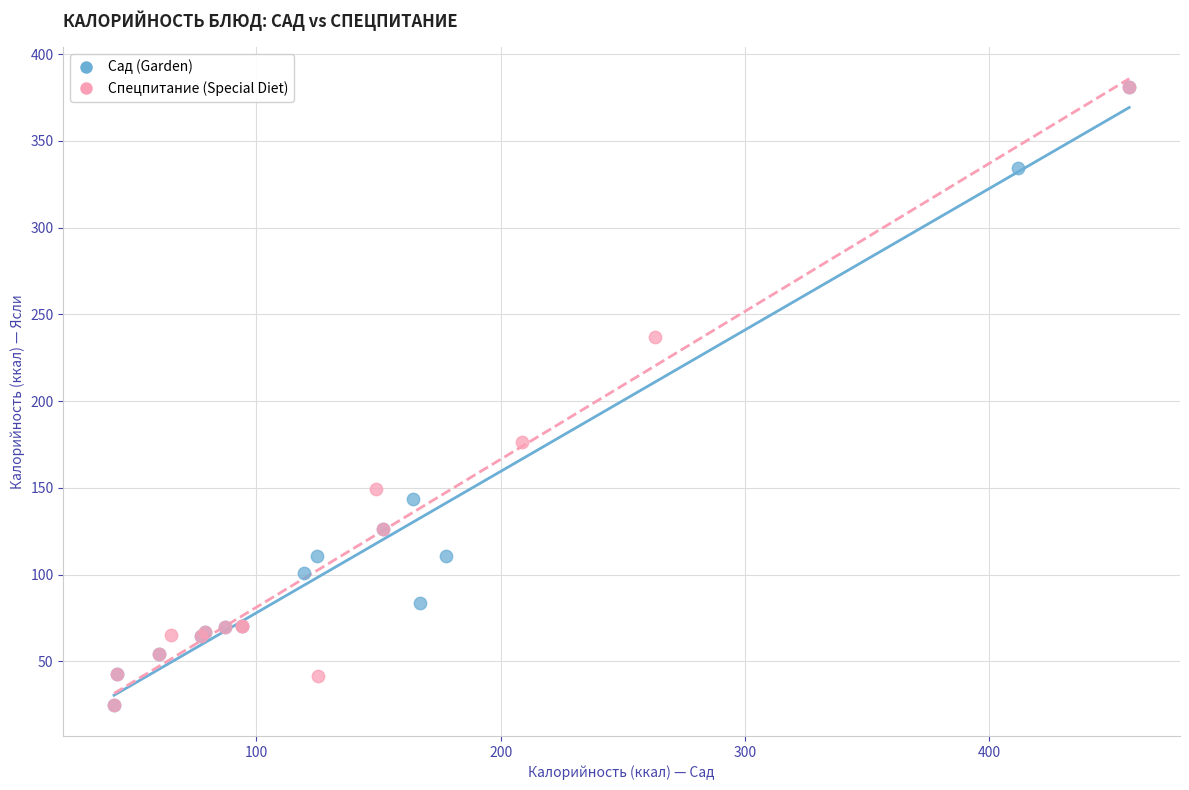

What are all the series names shown in the legend?

Сад (Garden), Спецпитание (Special Diet)